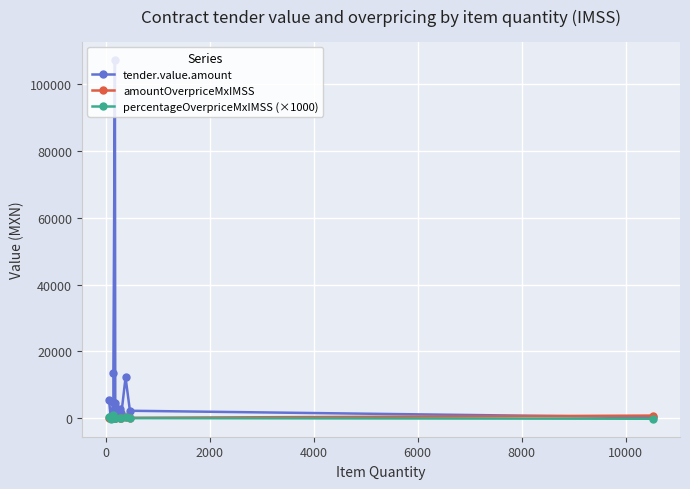

What position from the right is 2000?

13